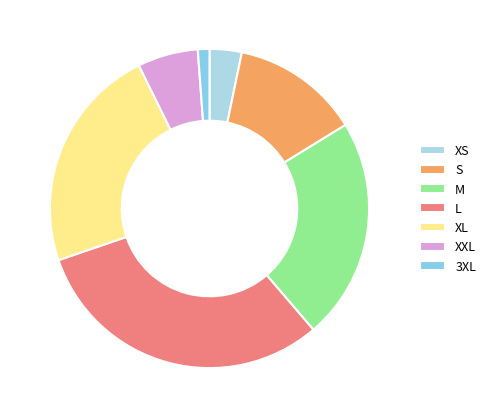

What is the change in value from S to 3XL?

-181